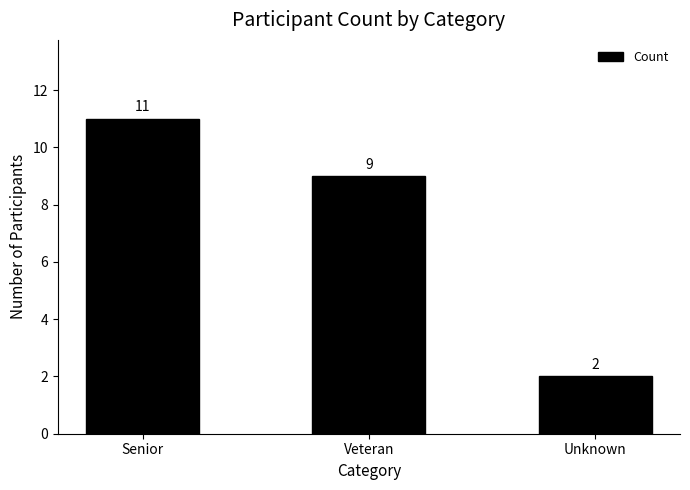

List the labels in order of value, smallest first.

Unknown, Veteran, Senior